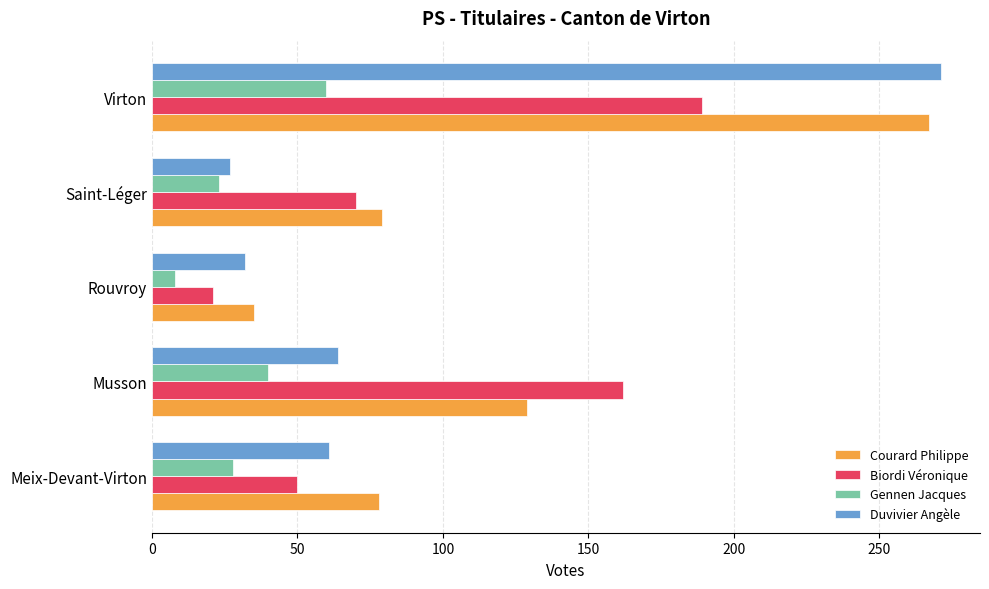

Is it true that Courard Philippe equals 128 at Meix-Devant-Virton?

False